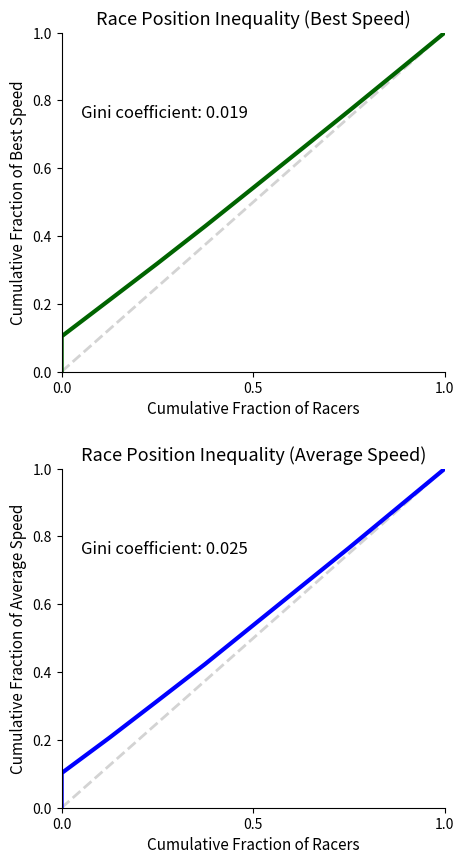

Rank the series by their maximum value, from highest to lowest.

Best Speed, Average Speed